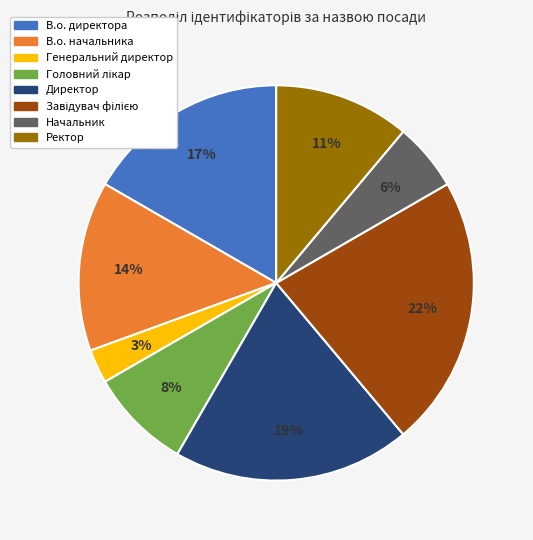

Which has a higher value, Директор or В.о. директора?

Директор